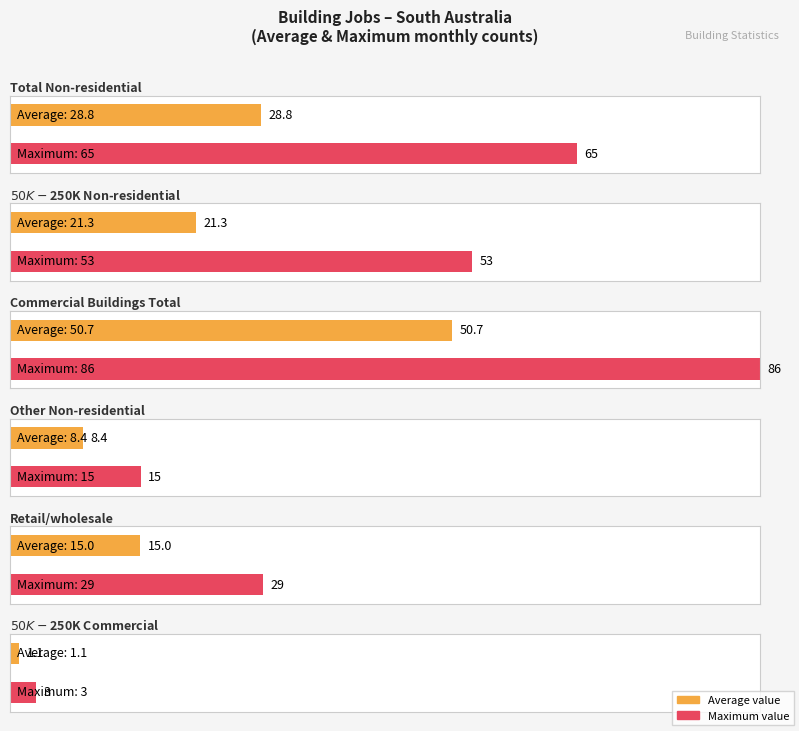

List the series in order of their peak value, lowest first.

$50K-$250K Commercial, Other Non-residential, Retail/wholesale, $50K-$250K Non-residential, Total Non-residential, Commercial Buildings Total